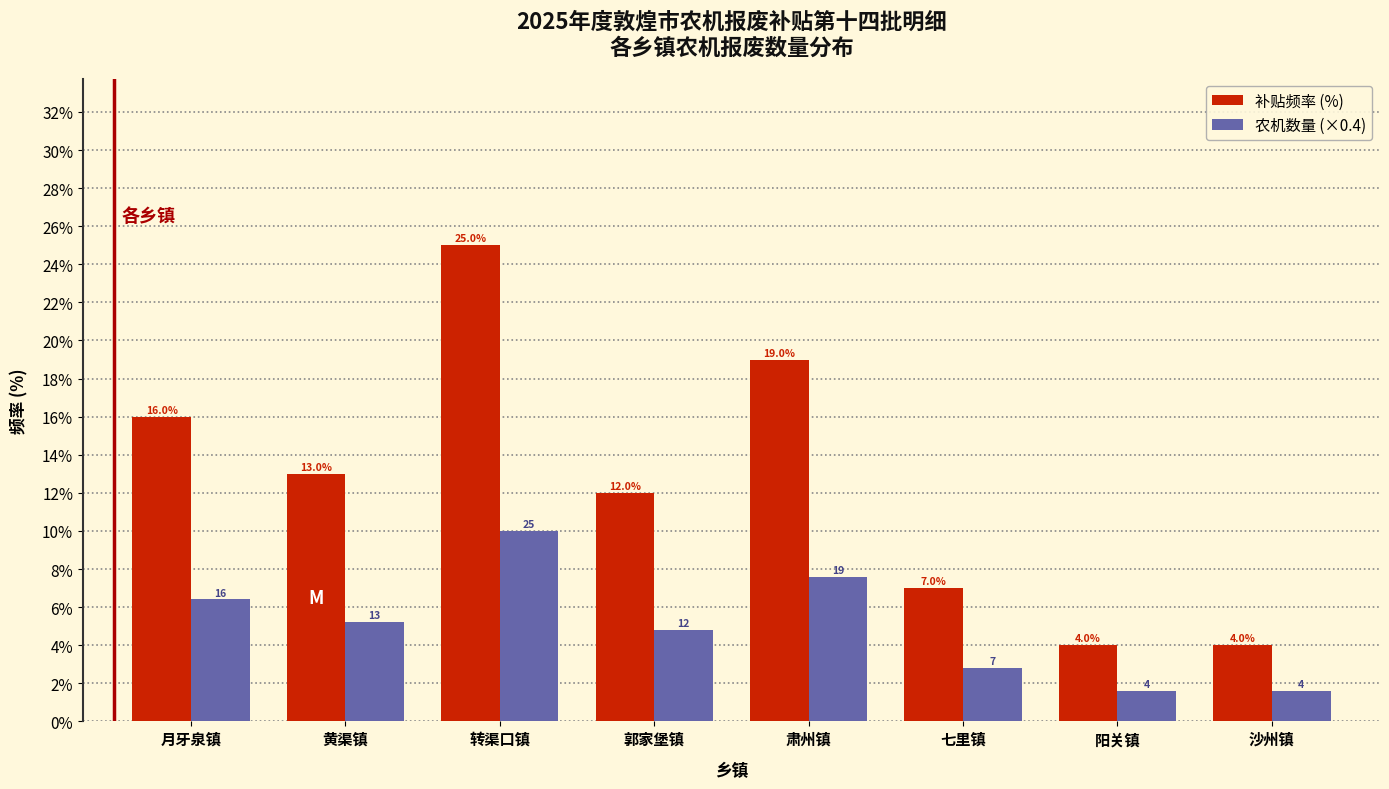

Reading left to right, what are all the values shown in this chart?

补贴频率 (%): 月牙泉镇=16.0	黄渠镇=13.0	转渠口镇=25.0	郭家堡镇=12.0	肃州镇=19.0	七里镇=7.0	阳关镇=4.0	沙州镇=4.0
农机数量 (×0.4): 月牙泉镇=6.4	黄渠镇=5.2	转渠口镇=10.0	郭家堡镇=4.8	肃州镇=7.6	七里镇=2.8	阳关镇=1.6	沙州镇=1.6